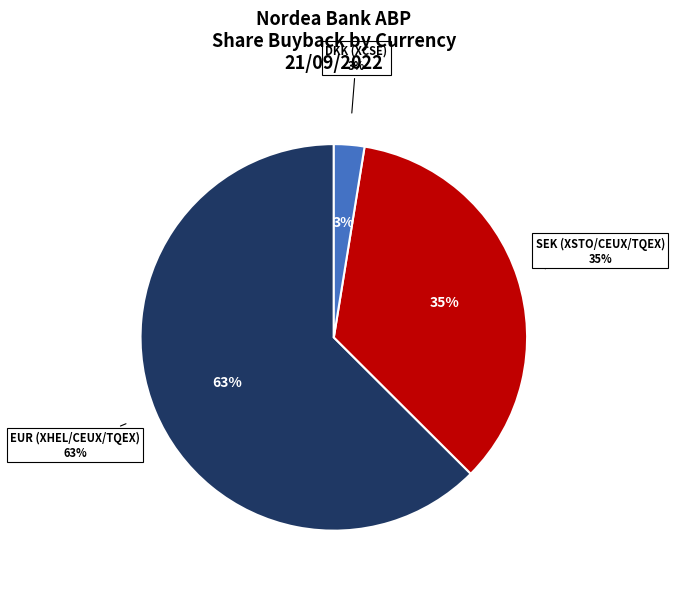

How many slices are in this pie chart?

3